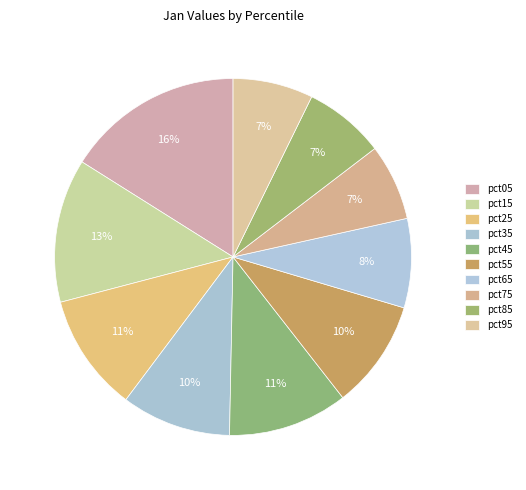

How many slices are in this pie chart?

10